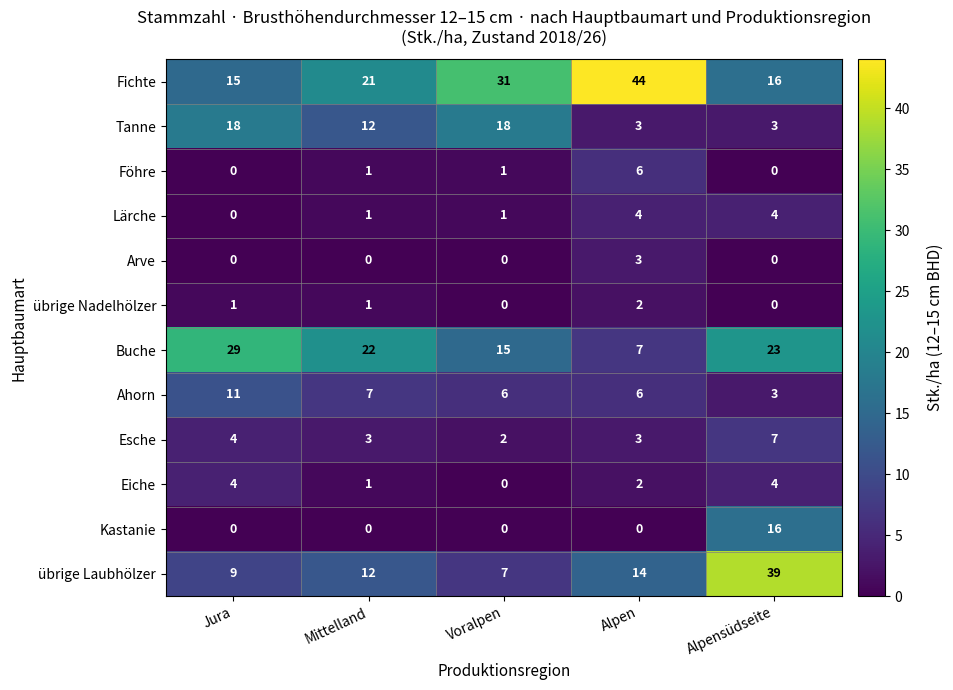

Is it true that Buche equals 47 at Jura?

False